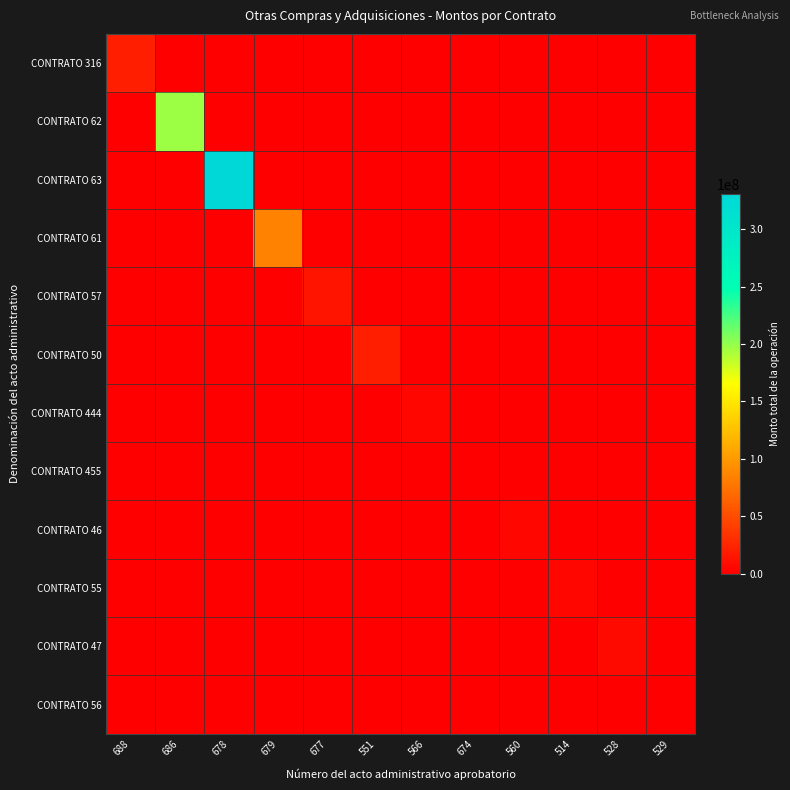

How many distinct data groups are displayed?

12